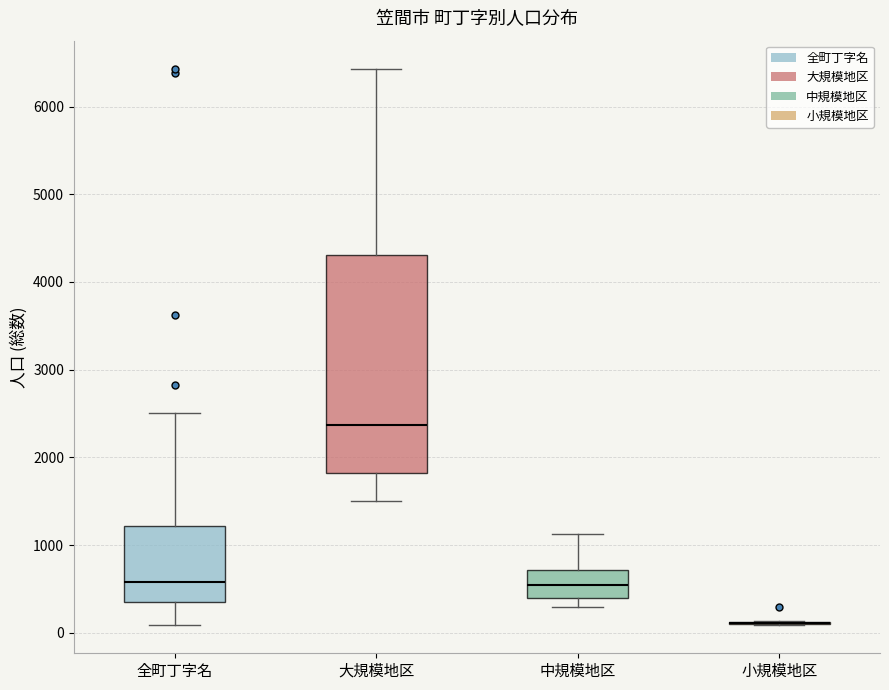

Reading left to right, read every box against the y-axis: the position of its median line, the range the box covers, and the ends of its whiskers. The values are not printed on the chart, so give them approximately, as read against the axis.

全町丁字名: median 600, box 400 to 1200, whiskers 100 to 2500
大規模地区: median 2400, box 1800 to 4300, whiskers 1500 to 6400
中規模地区: median 500, box 400 to 700, whiskers 300 to 1100
小規模地区: box collapsed to a line at 100, whiskers 100 to 100